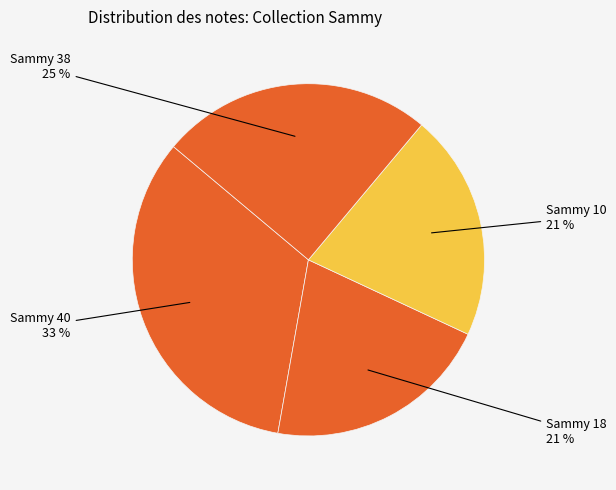

Count the number of slices in the pie.

4